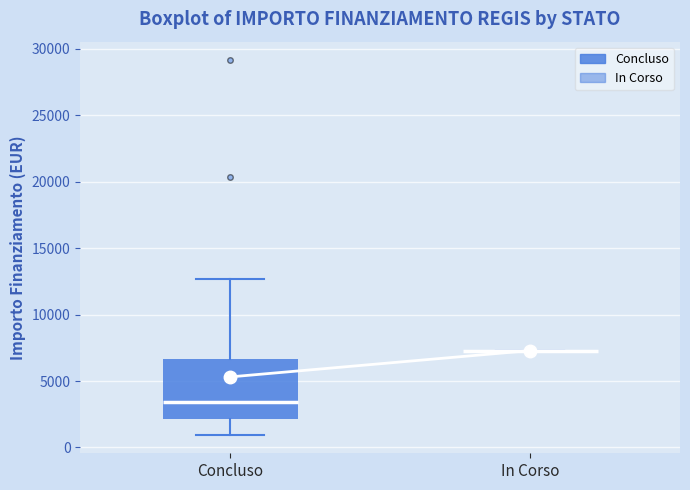

Comparing the boxes themselves (not the whiskers), which one is the tallest?

Concluso